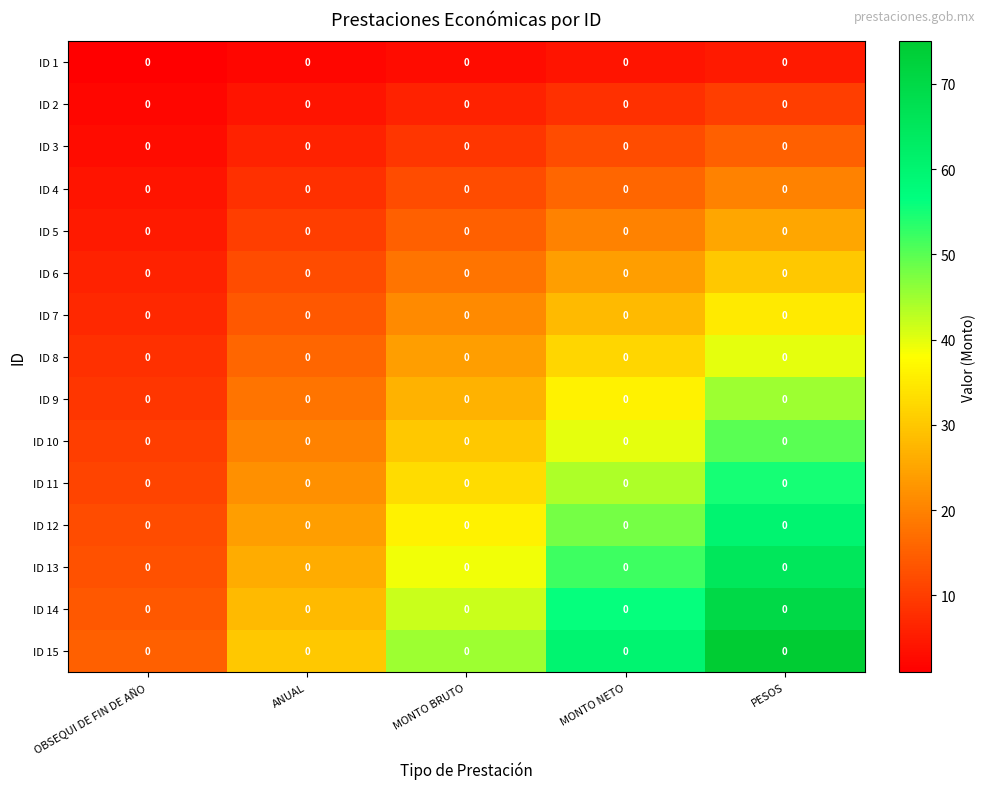

Read the ID 13 value at MONTO BRUTO.

39